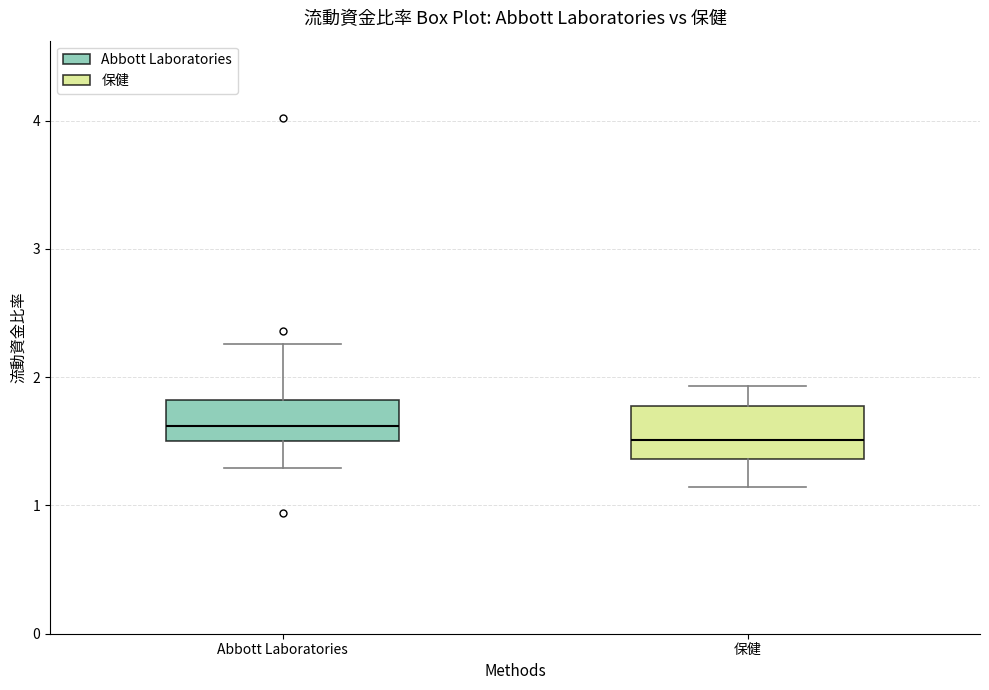

Where is the lower edge of the box for 保健 on the y-axis? The values are not printed on the chart, so give them approximately, as read against the axis.

1.4